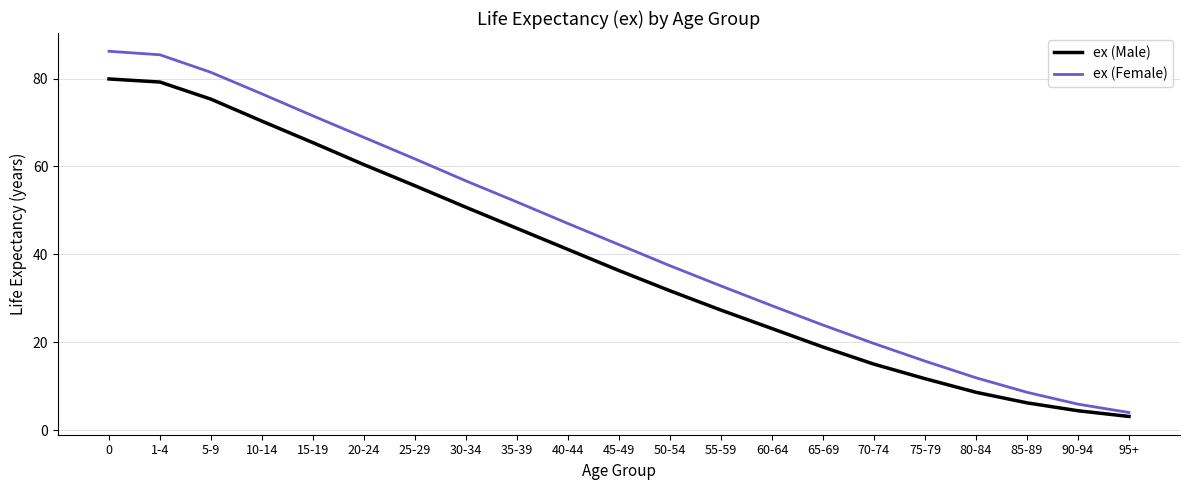

What is the average value of the ex (Female) series?

43.6